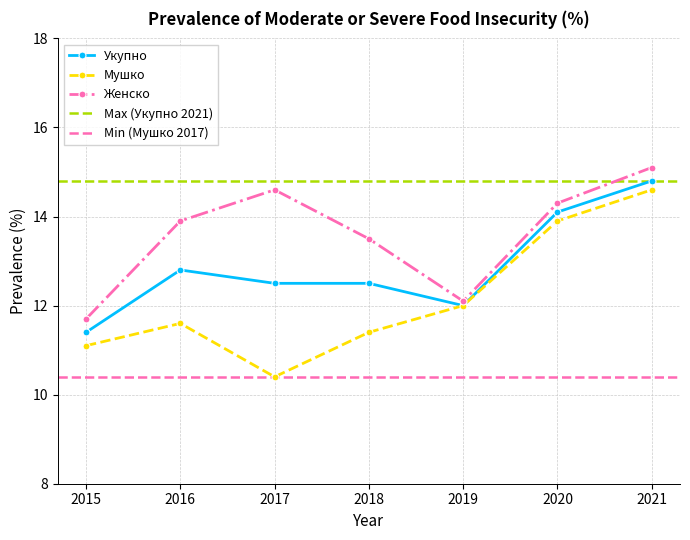

At which category does Укупно reach its first local valley?

2019